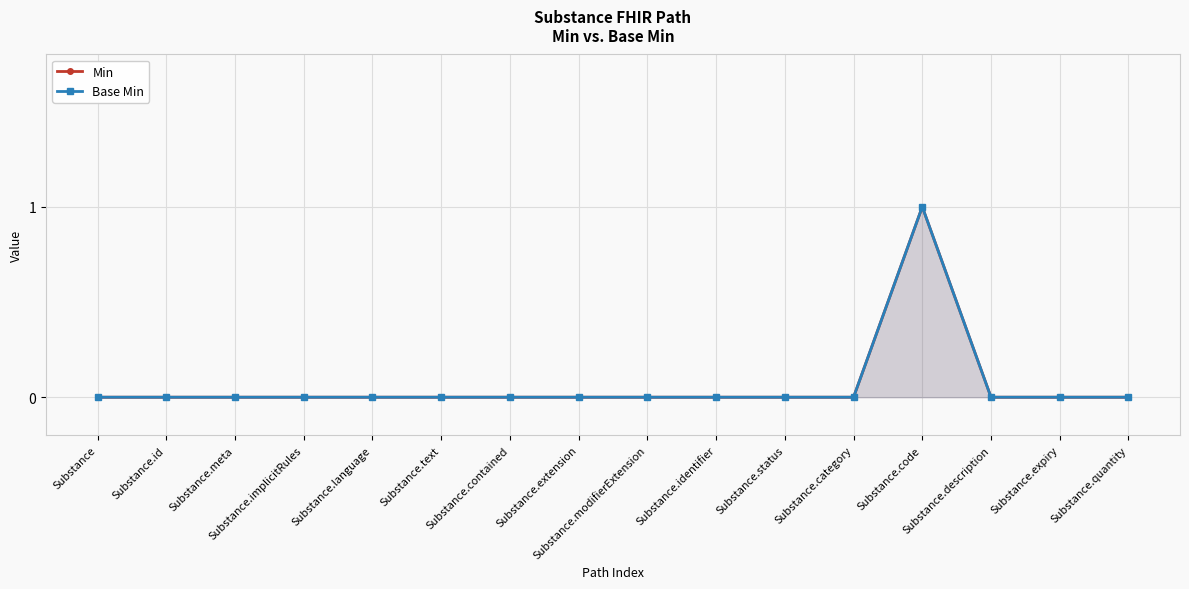

Rank the series by their maximum value, from lowest to highest.

Min, Base Min